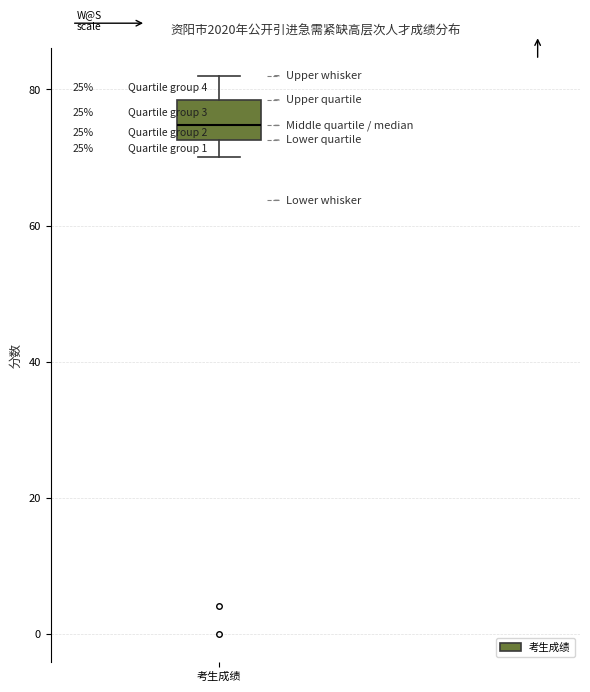

Read this box plot against the y-axis: the position of the median line, the range covered by the box, and the ends of both whiskers. The values are not printed on the chart, so give them approximately, as read against the axis.

median 74, box 72 to 78, whiskers 70 to 82